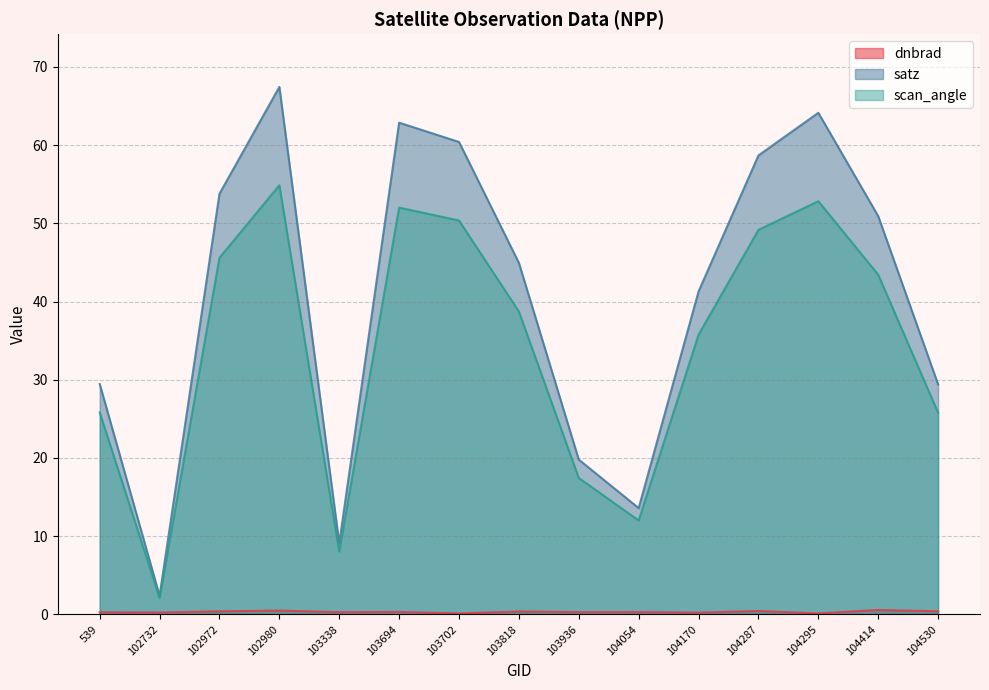

Reading left to right, transcribe all the data shown in this chart.

dnbrad: 539=0.3	102732=0.2	102972=0.4	102980=0.5	103338=0.3	103694=0.3	103702=0.1	103818=0.4	103936=0.3	104054=0.3	104170=0.2	104287=0.4	104295=0.1	104414=0.6	104530=0.4
satz: 539=29.5	102732=2.4	102972=53.8	102980=67.4	103338=9.1	103694=62.9	103702=60.4	103818=44.9	103936=19.8	104054=13.6	104170=41.3	104287=58.7	104295=64.1	104414=50.9	104530=29.4
scan_angle: 539=25.8	102732=2.1	102972=45.6	102980=54.9	103338=8.0	103694=52.0	103702=50.4	103818=38.7	103936=17.4	104054=12.0	104170=35.8	104287=49.2	104295=52.8	104414=43.4	104530=25.8